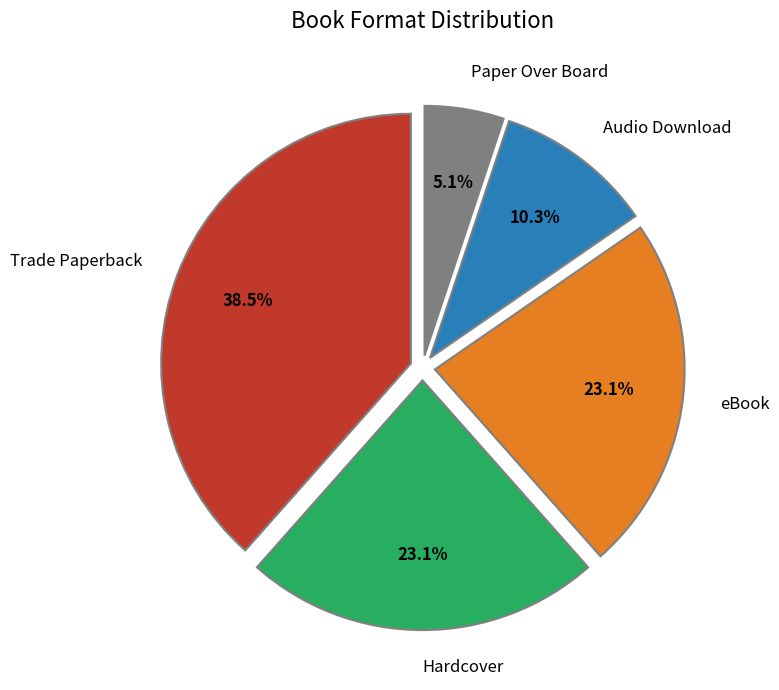

The Paper Over Board slice represents 5% of the pie. True or false?

True